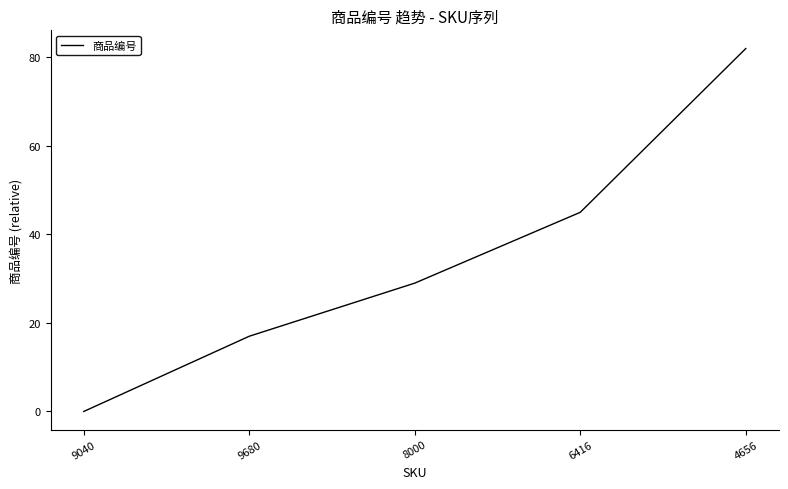

Is it true that the value at 8000 is 29?

True